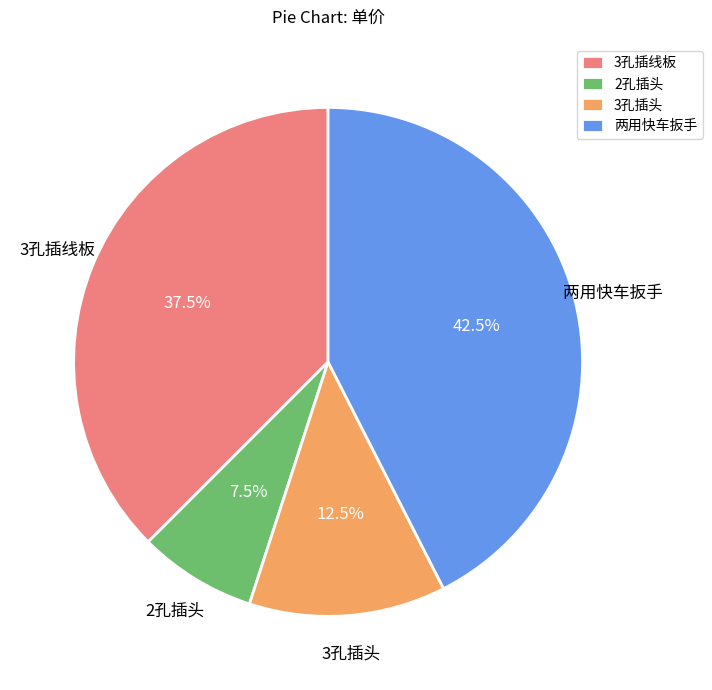

Approximately how many times larger is the value at 3孔插线板 compared to 3孔插头?

3.0